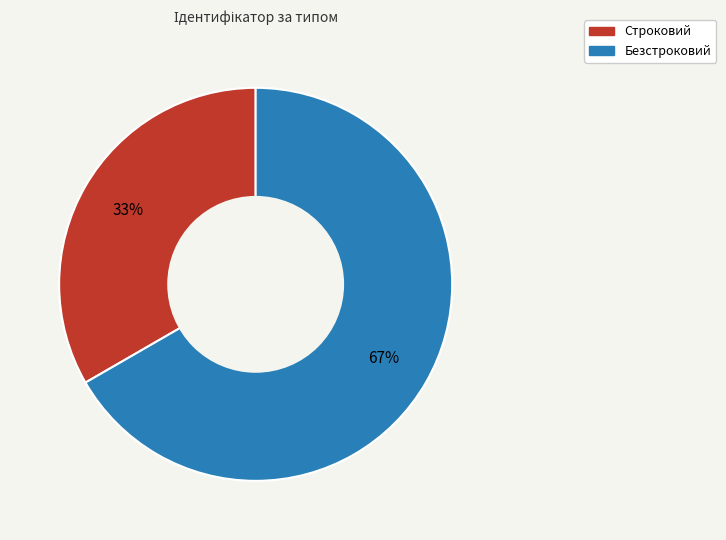

The Строковий slice represents 33% of the pie. True or false?

True